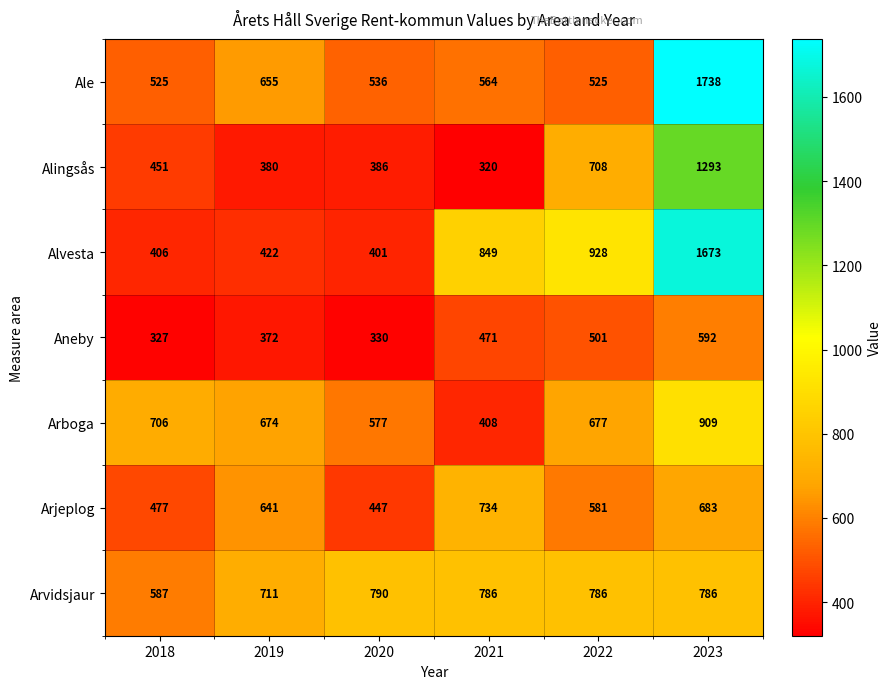

Read the Ale value at 2019.

655